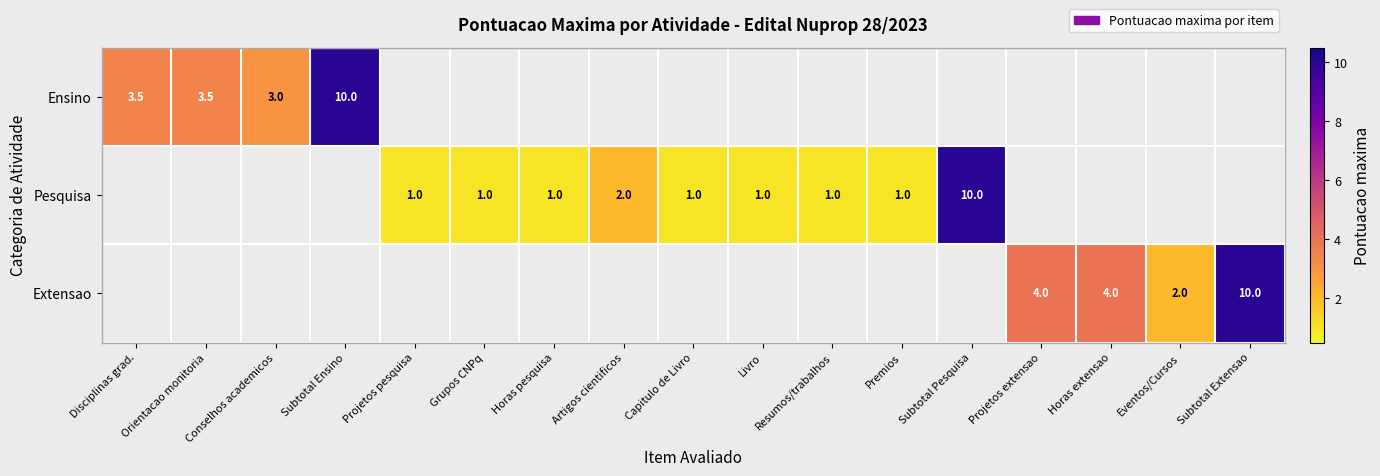

The value of Ensino at Conselhos academicos is 3.0. True or false?

True